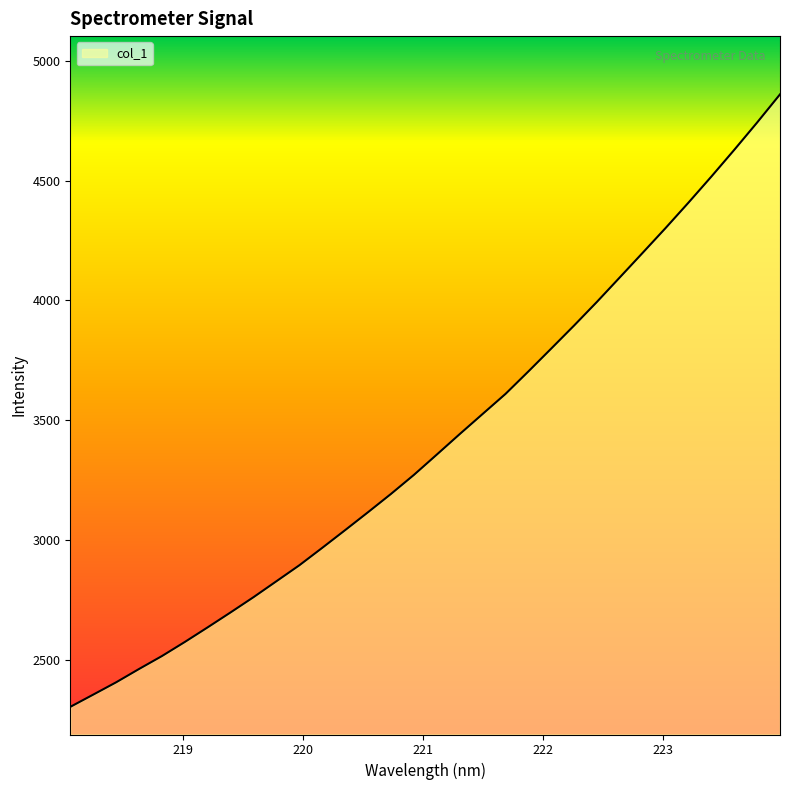

What is the greatest value displayed?

4859.4